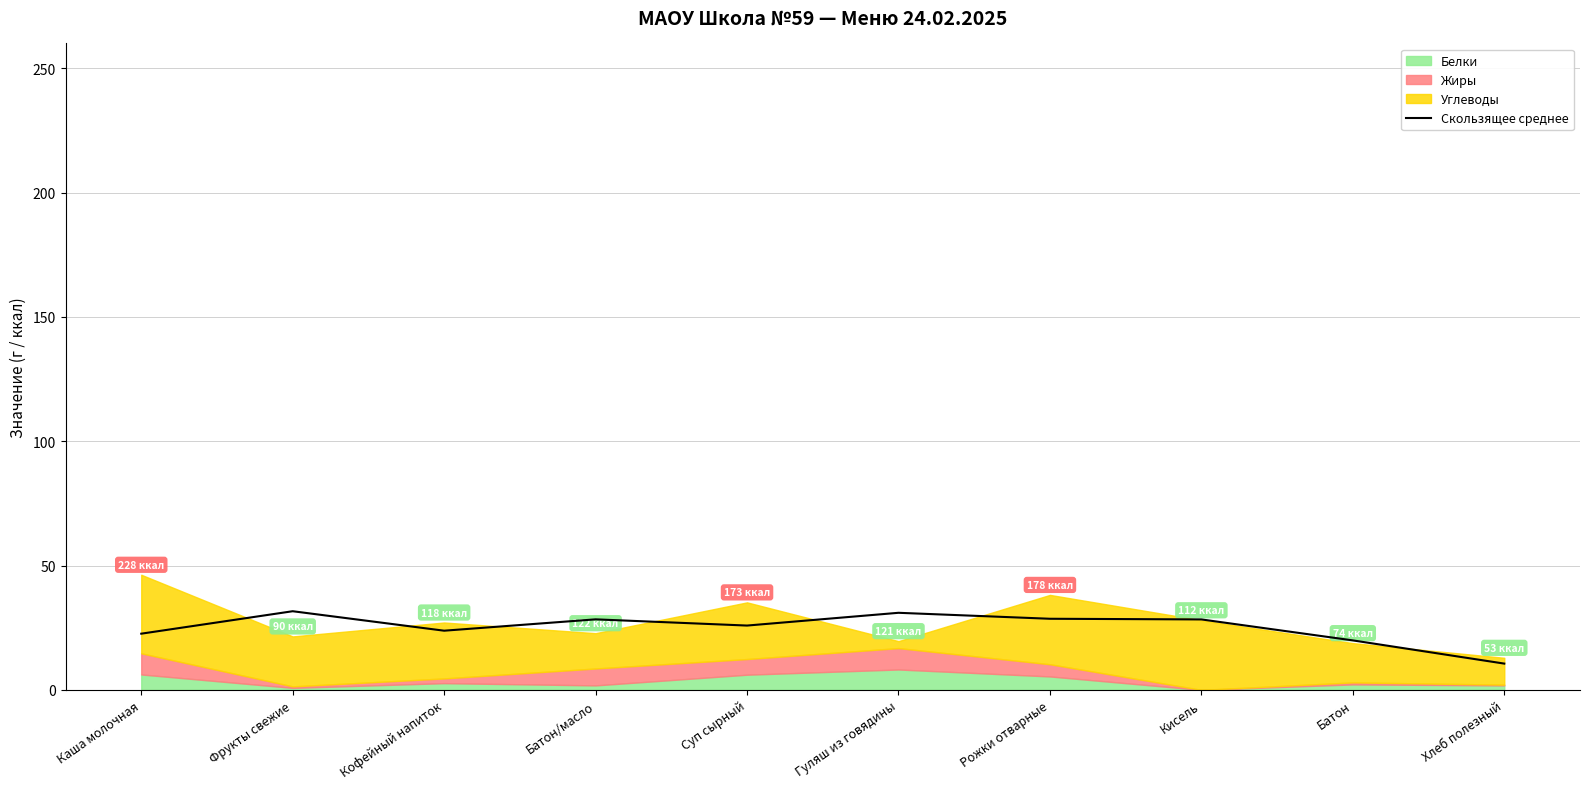

Approximately how many times larger is the value at Хлеб полезный compared to Батон?

0.5